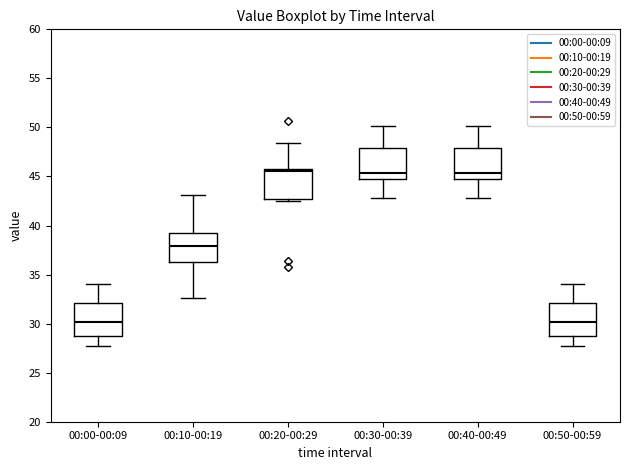

Reading left to right, read every box against the y-axis: the position of its median line, the range the box covers, and the ends of its whiskers. The values are not printed on the chart, so give them approximately, as read against the axis.

00:00-00:09: median 30.0, box 28.5 to 32.0, whiskers 27.5 to 34.0
00:10-00:19: median 38.0, box 36.5 to 39.0, whiskers 32.5 to 43.0
00:20-00:29: median 45.5, box 42.5 to 46.0, whiskers 42.5 (just below the box's lower edge) to 48.5
00:30-00:39: median 45.5, box 44.5 to 48.0, whiskers 43.0 to 50.0
00:40-00:49: median 45.5, box 44.5 to 48.0, whiskers 43.0 to 50.0
00:50-00:59: median 30.0, box 28.5 to 32.0, whiskers 27.5 to 34.0